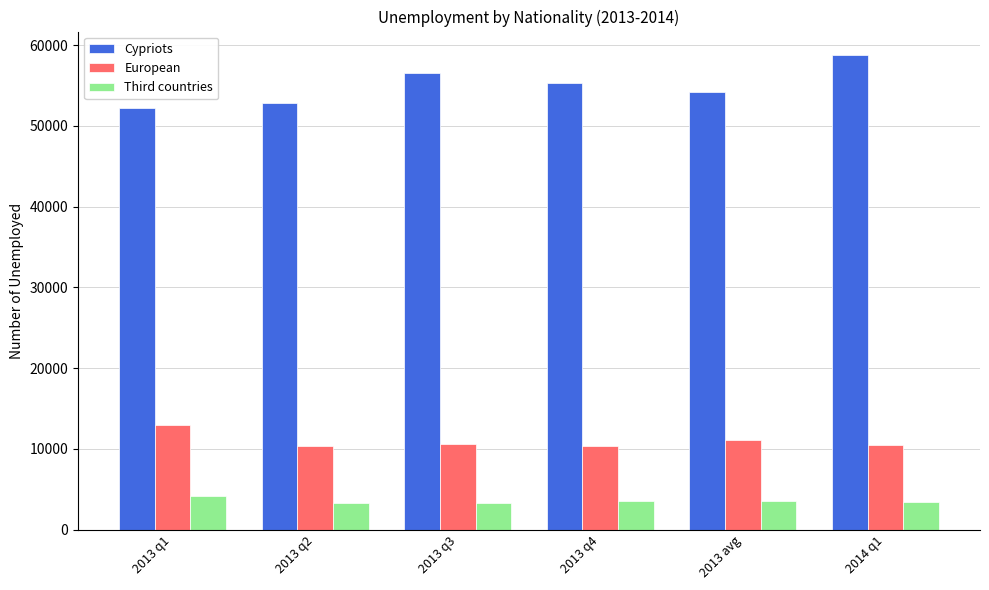

How many bars are there in total?

18